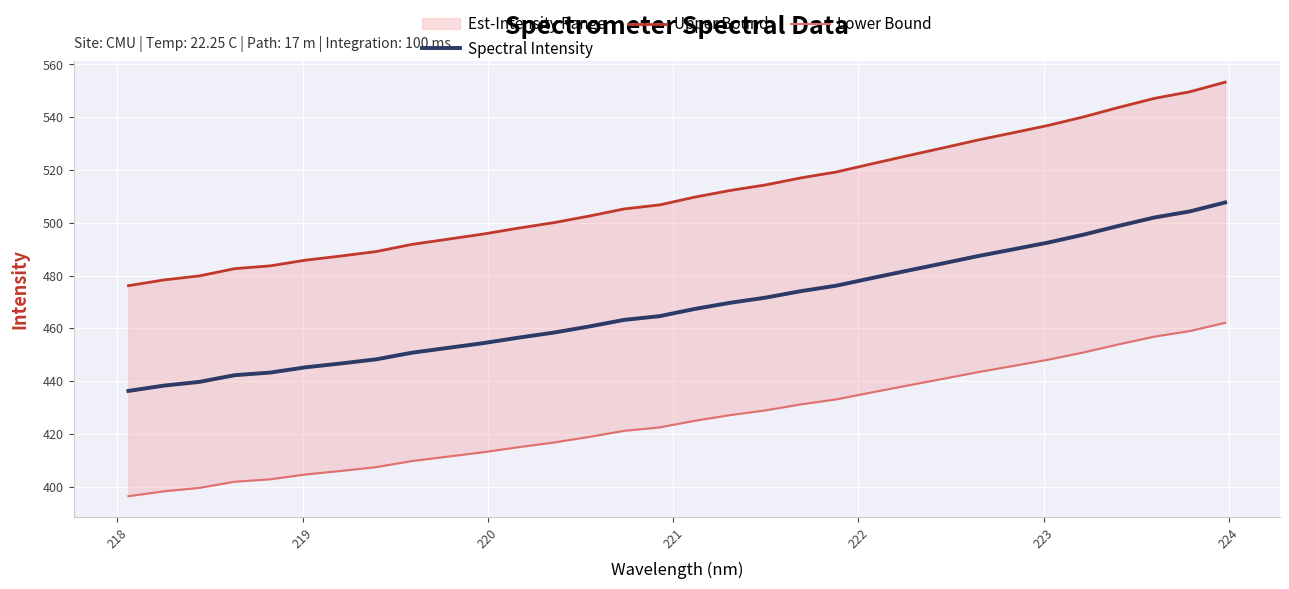

What is the difference between the maximum and minimum values in the Lower Bound series?

65.7